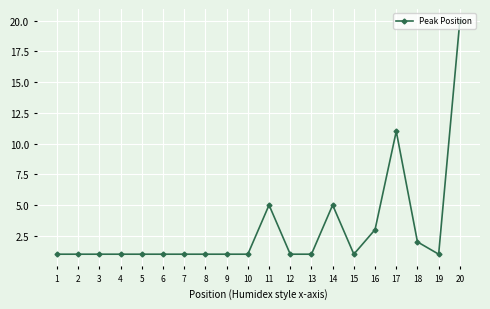

Is it true that the value at 16 is 5?

False